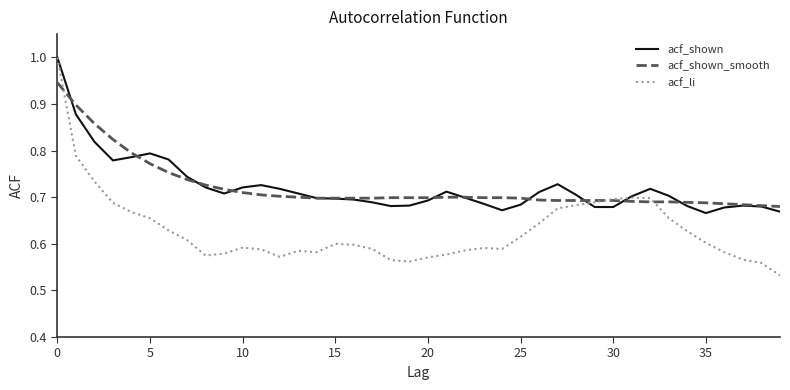

What is the greatest value displayed?

1.0